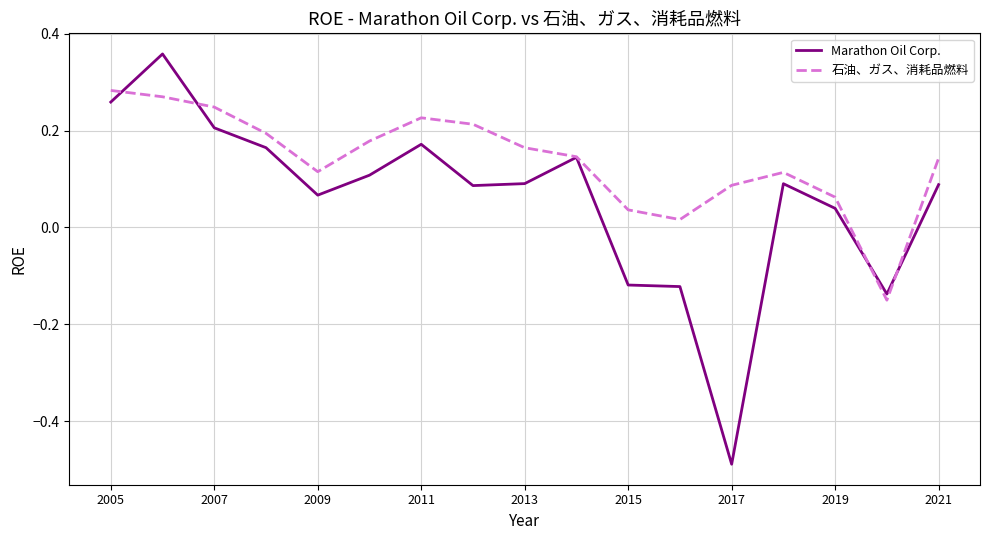

Which series has the largest total across all categories?

石油、ガス、消耗品燃料